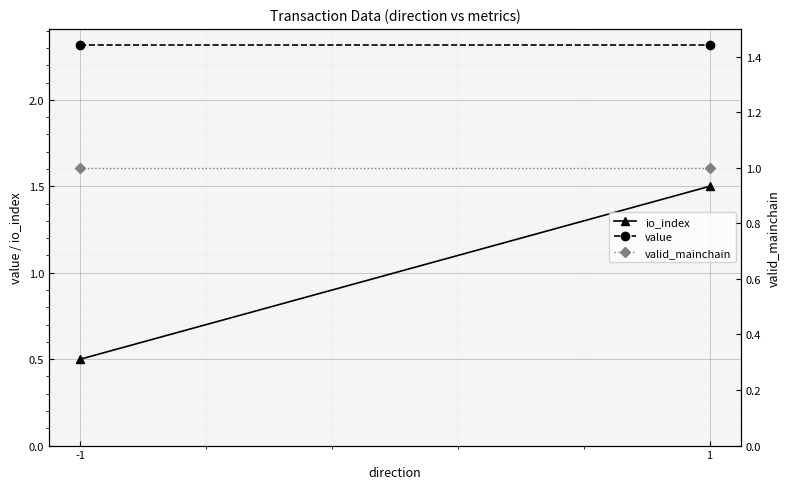

Reading right to left, list all the values displayed in this chart.

io_index: 1=1.5	-1=0.5
value: 1=2.3	-1=2.3
valid_mainchain: 1=1.0	-1=1.0